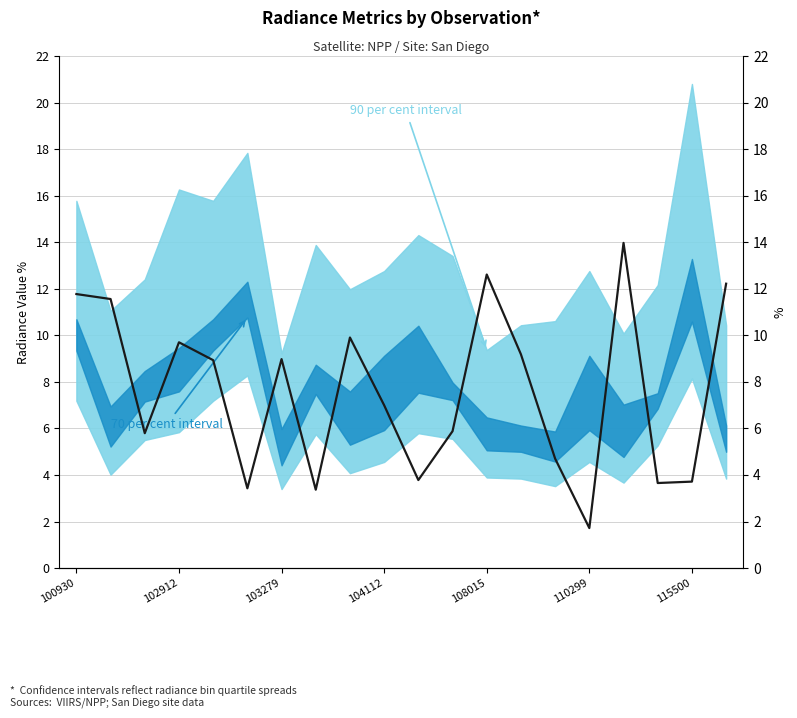

What is the average value?

7.6